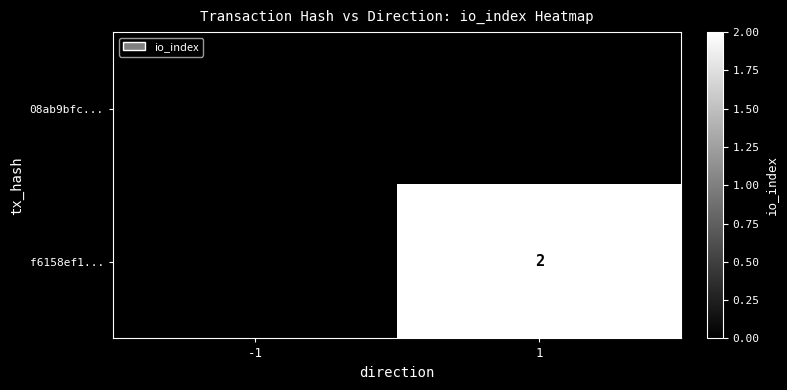

Count the number of categories in the chart.

2